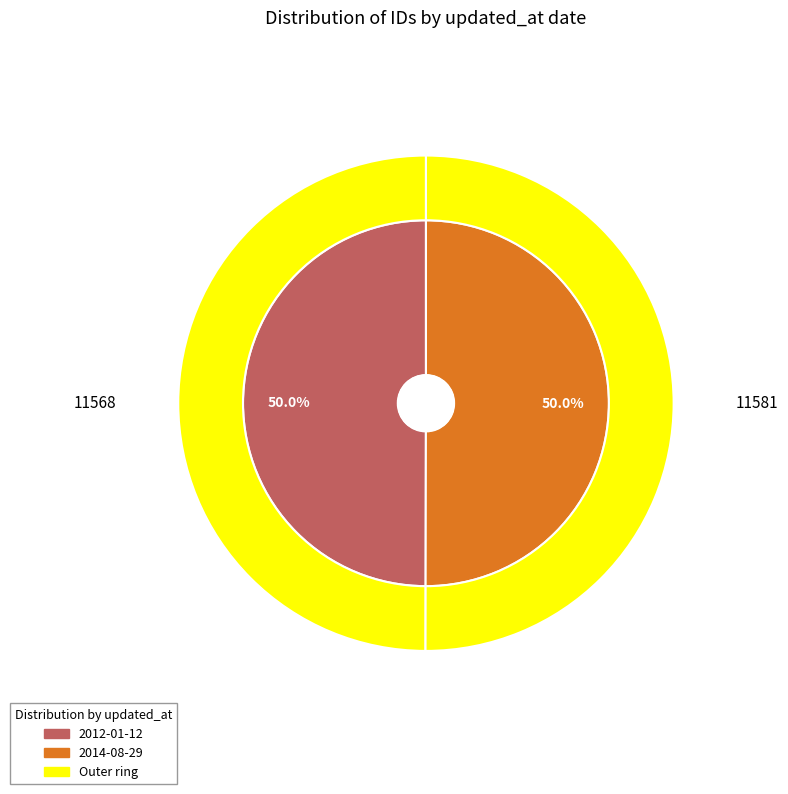

Which category has the biggest portion of the pie?

2014-08-29